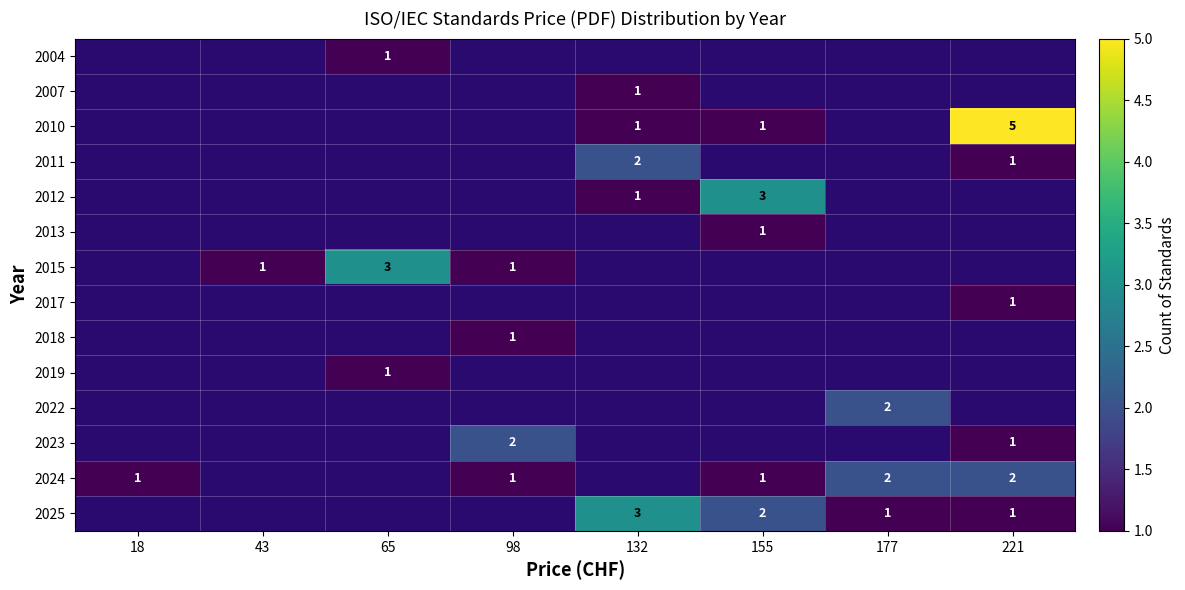

The value of 2022 at 177 is 2. True or false?

True